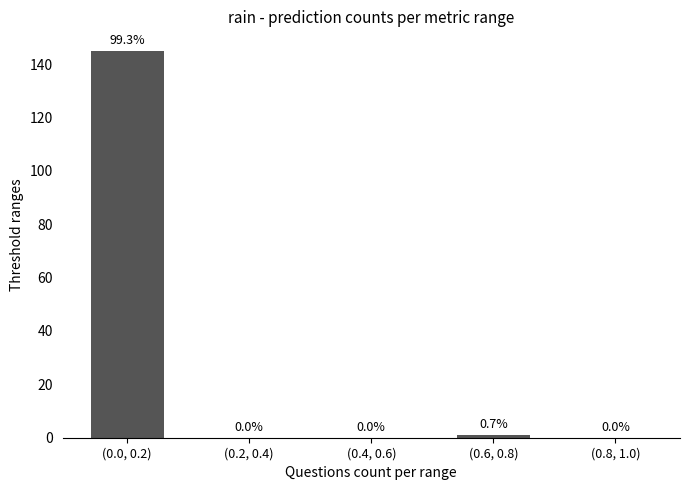

Reading left to right, extract all data points from this chart.

(0.0, 0.2)=145	(0.2, 0.4)=0	(0.4, 0.6)=0	(0.6, 0.8)=1	(0.8, 1.0)=0